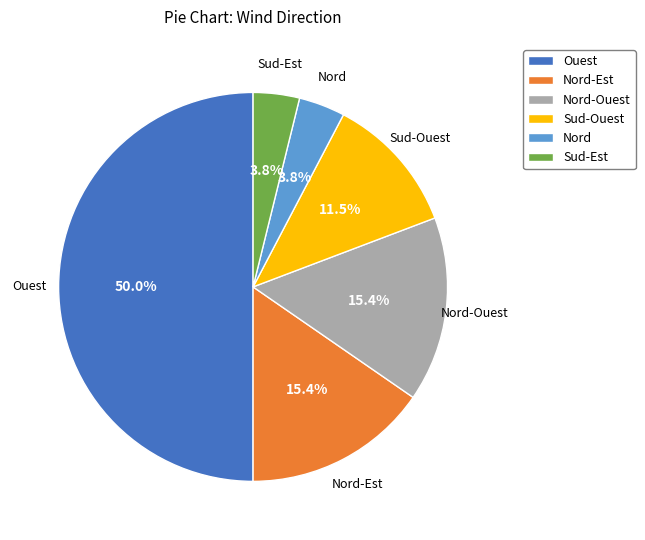

How many segments does this pie chart have?

6